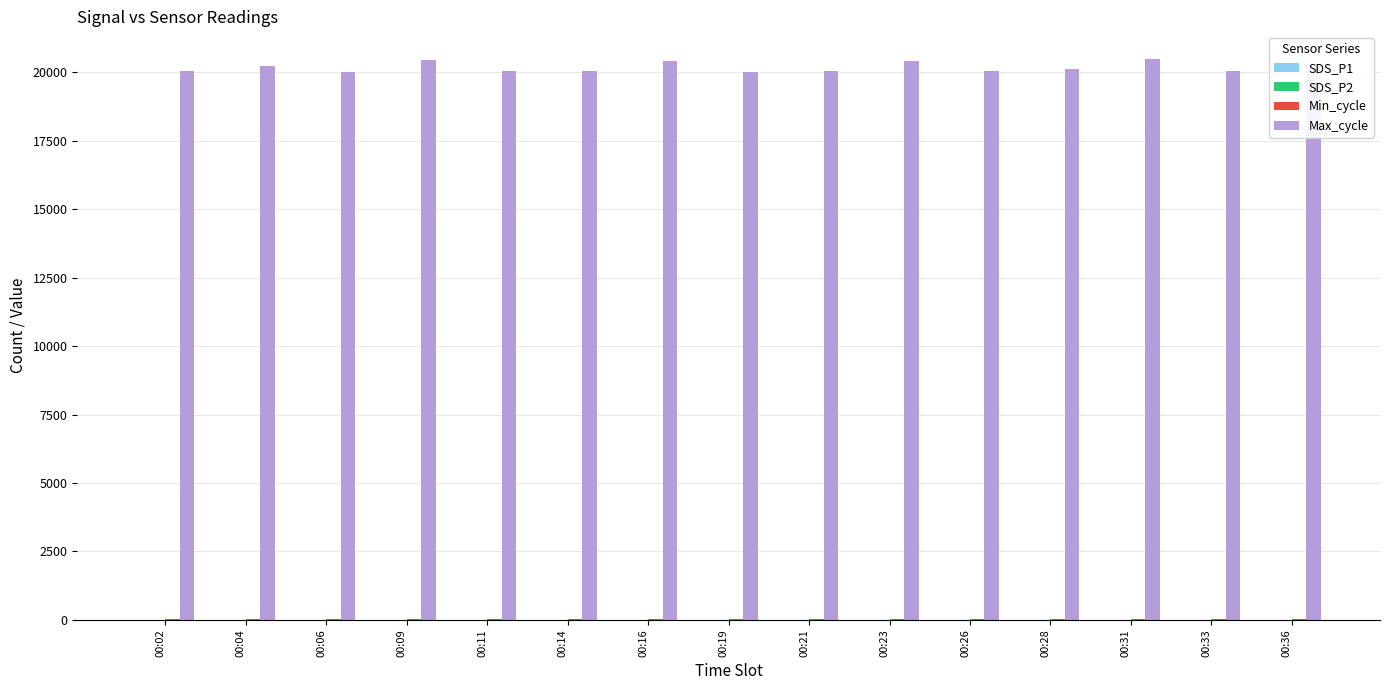

Which series has the largest total across all categories?

Max_cycle